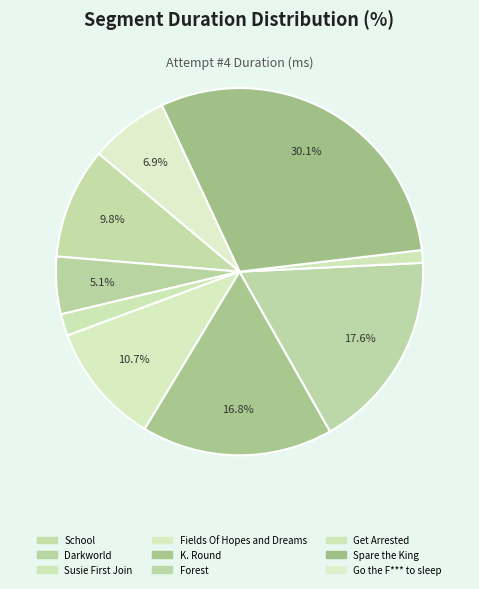

What is the smallest slice in the pie chart?

Get Arrested